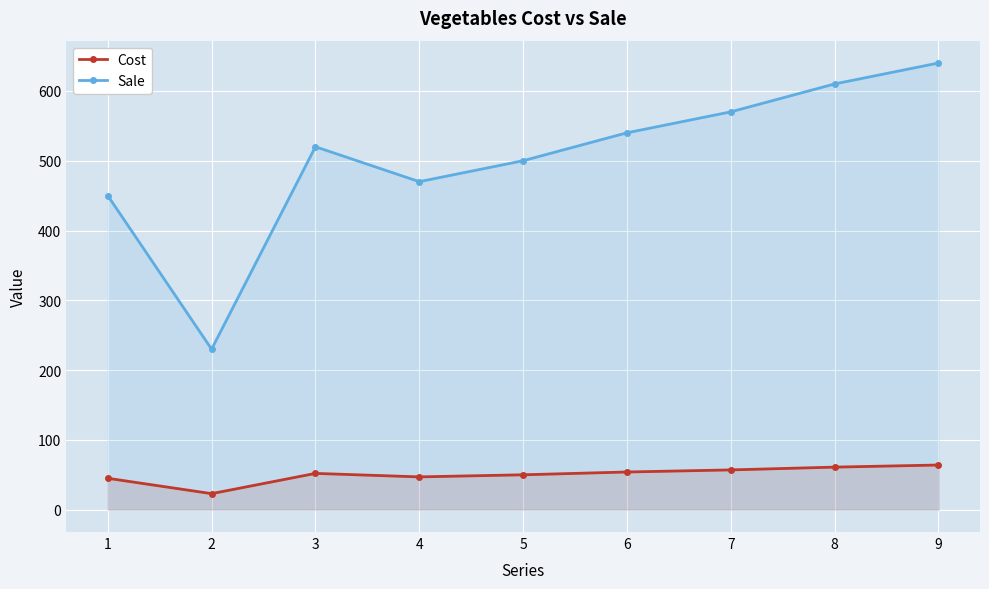

At which label does Sale first exceed 520?

6